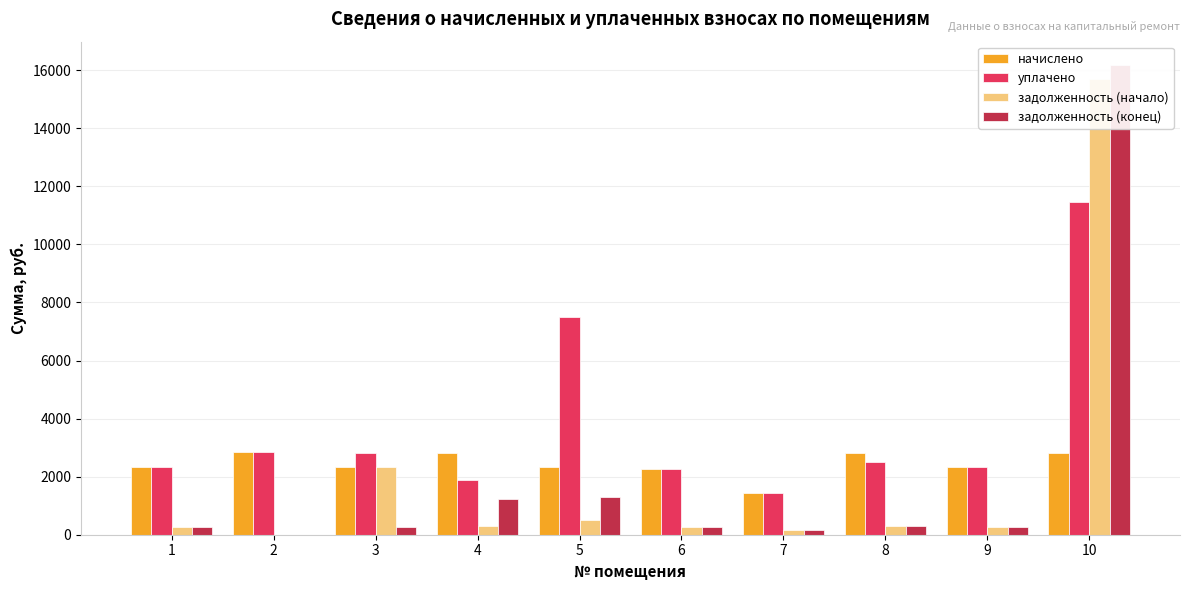

How many bars are there in total?

40